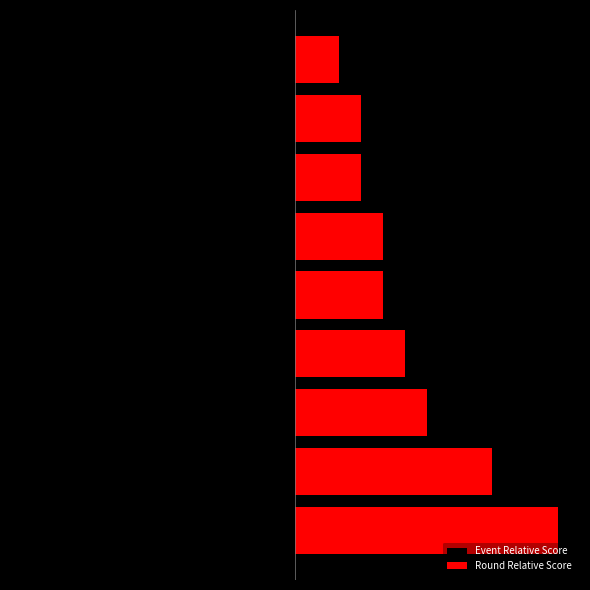

Is it true that Round Relative Score equals 19 at 0?

False